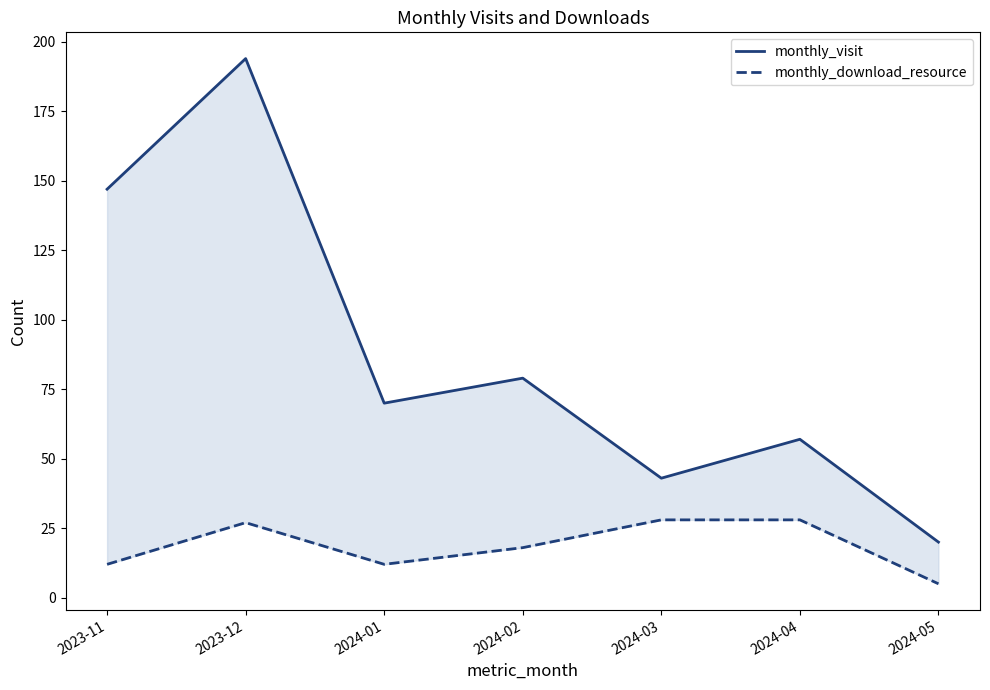

What are all the series names shown in the legend?

monthly_visit, monthly_download_resource